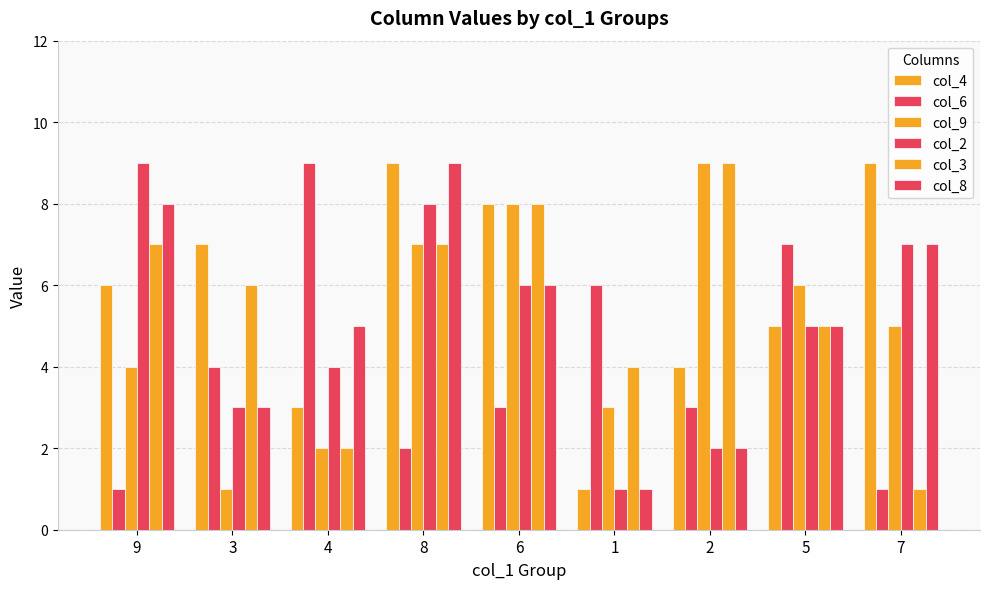

How many series are shown in this chart?

6